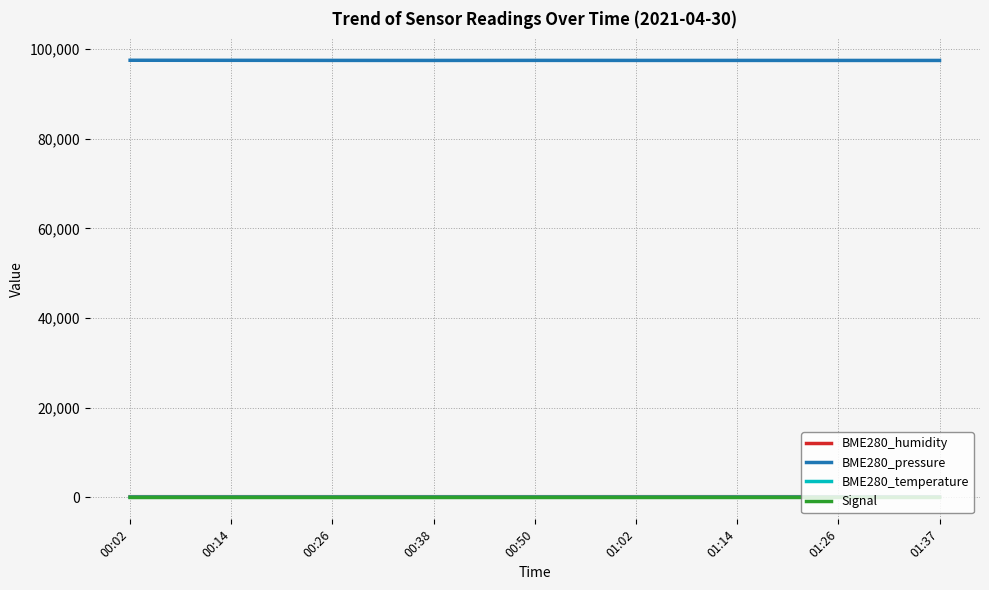

Count the number of data series in this chart.

4